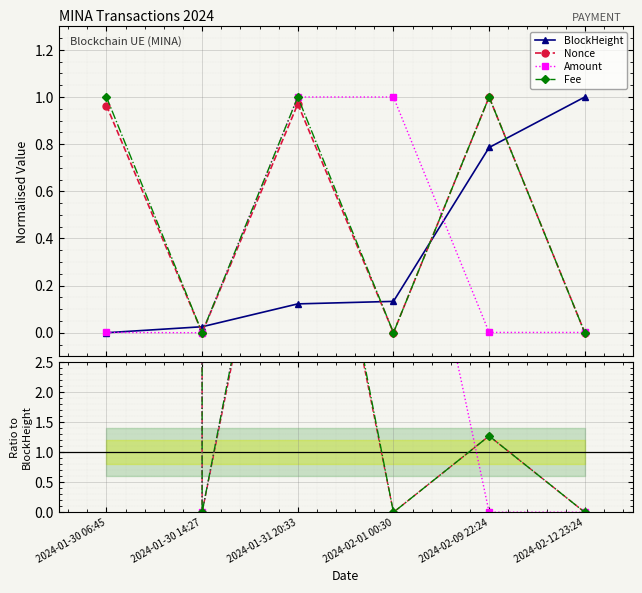

What is the label of the 4th point from the right?

2024-01-31 20:33